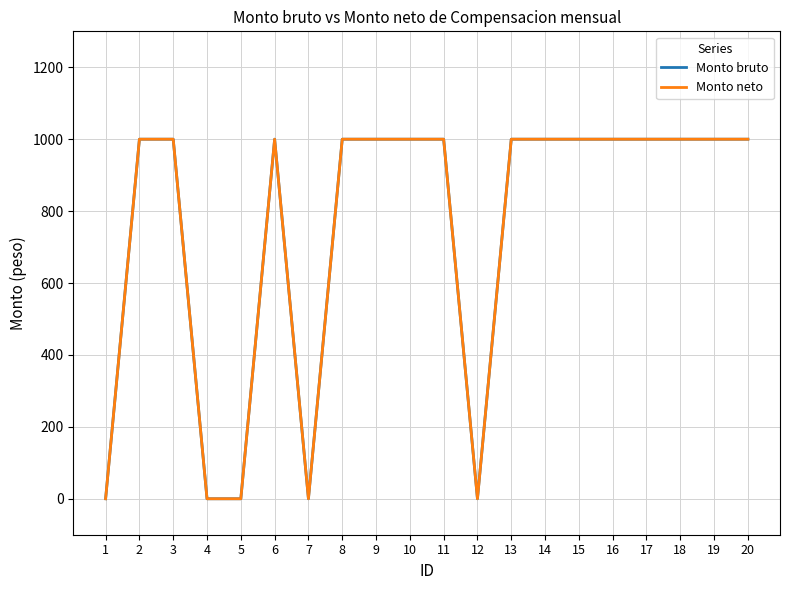

Which series changed the most between 3 and 5?

Monto bruto